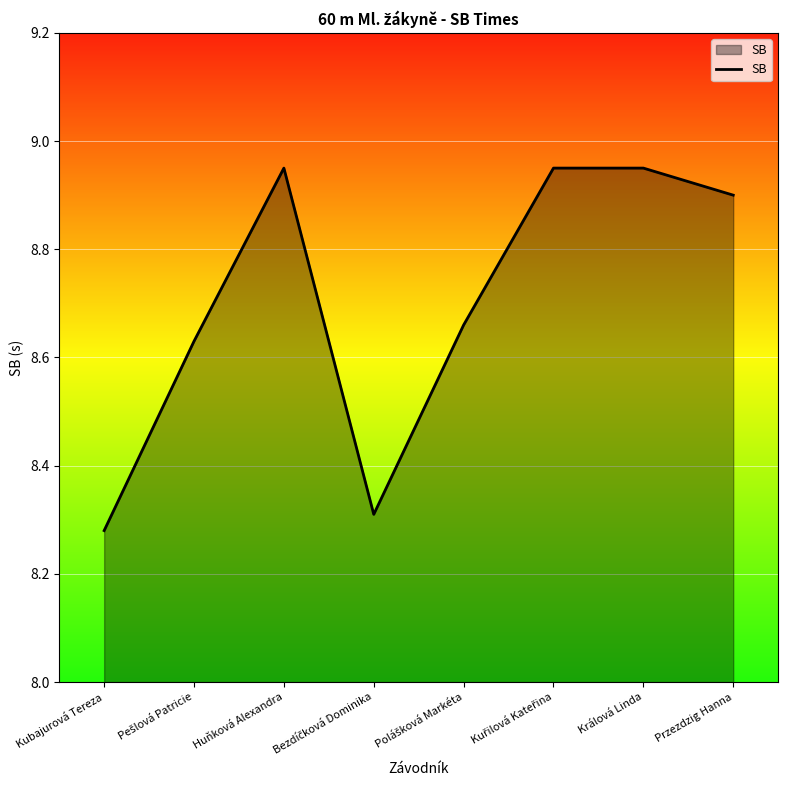

How many lines are shown in the chart?

1